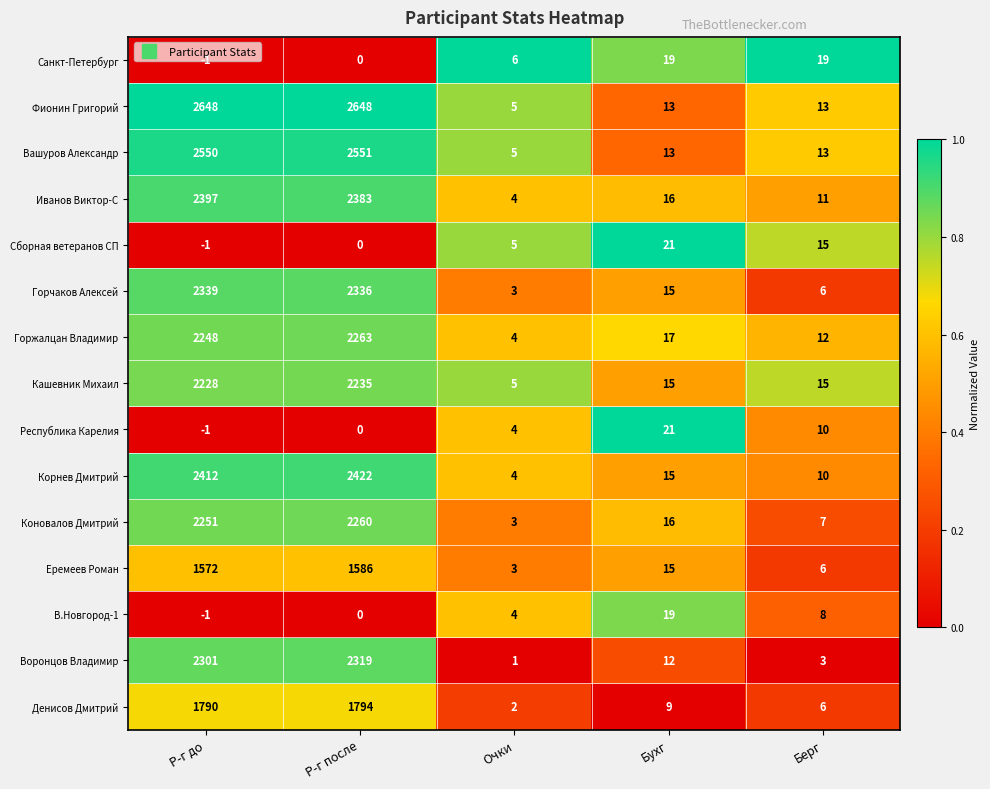

Is it true that Горчаков Алексей equals 6 at Берг?

True